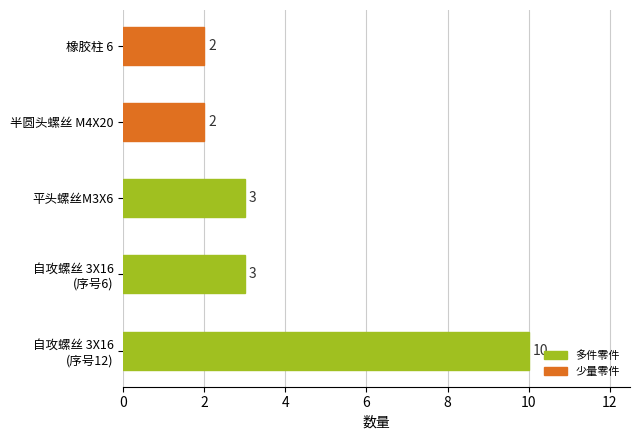

Reading bottom to top, transcribe all the data shown in this chart.

10	3	3	2	2